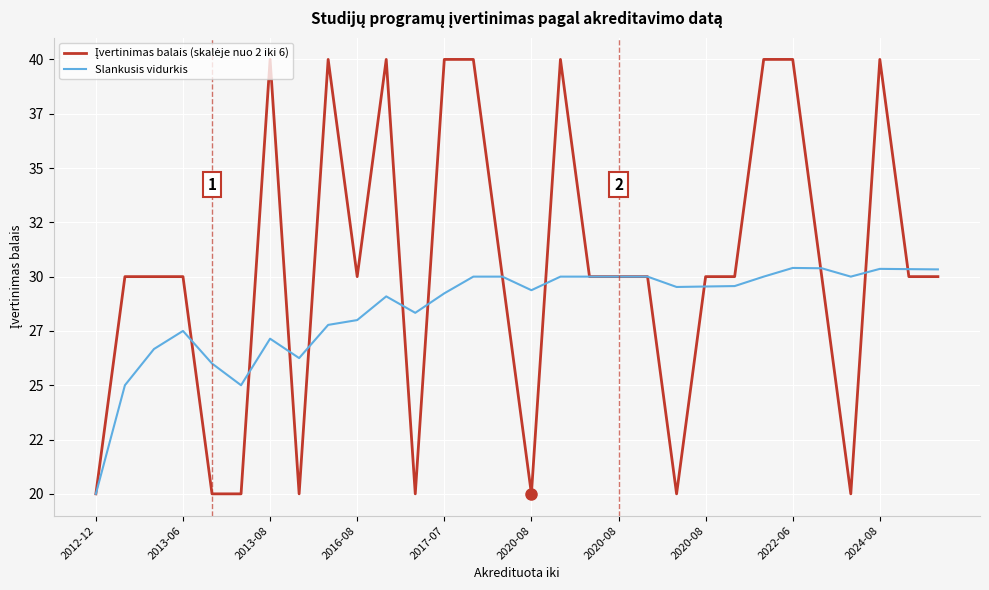

Does the chart display data point markers on the line(s)?

No